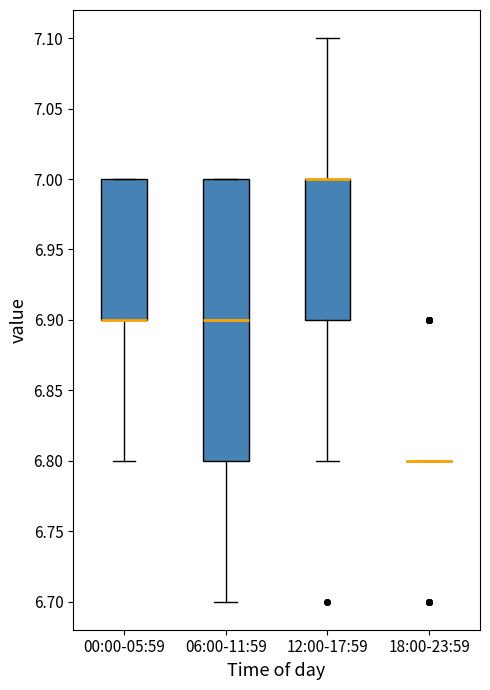

Reading left to right, transcribe this box plot: for each box, give where its median line is, the range the box spans, and where its two whiskers end, as read against the y-axis. The values are not printed on the chart, so give them approximately, as read against the axis.

00:00-05:59: median 6.9 (drawn on the box's lower edge), box 6.9 to 7.0, whiskers 6.8 to 7.0
06:00-11:59: median 6.9, box 6.8 to 7.0, whiskers 6.7 to 7.0
12:00-17:59: median 7.0 (drawn on the box's upper edge), box 6.9 to 7.0, whiskers 6.8 to 7.1
18:00-23:59: box collapsed to a line at 6.8, whiskers 6.8 to 6.8